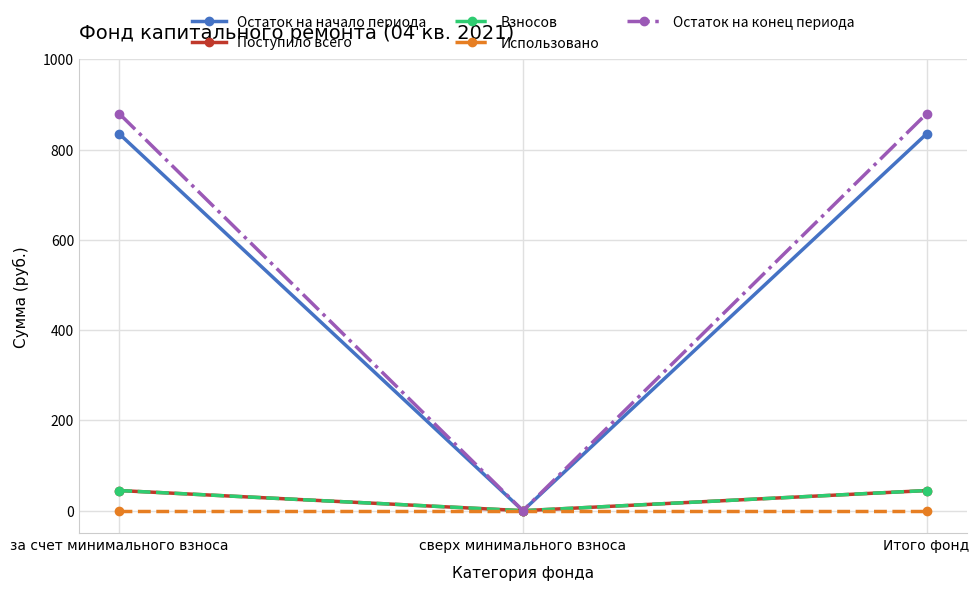

Does the chart have visible grid lines?

Yes